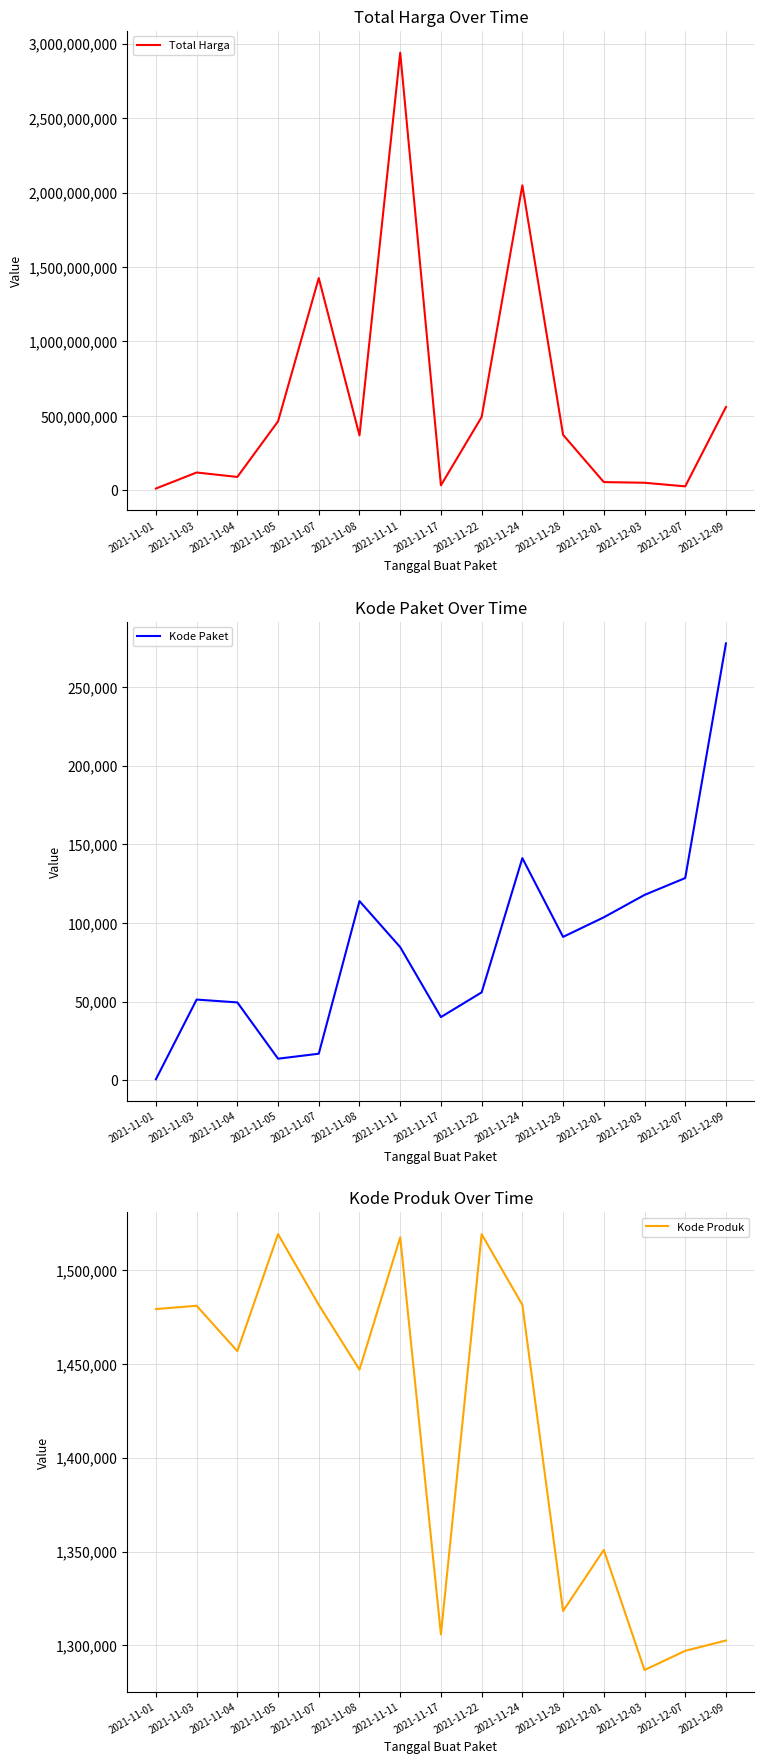

How many lines are shown in the chart?

3